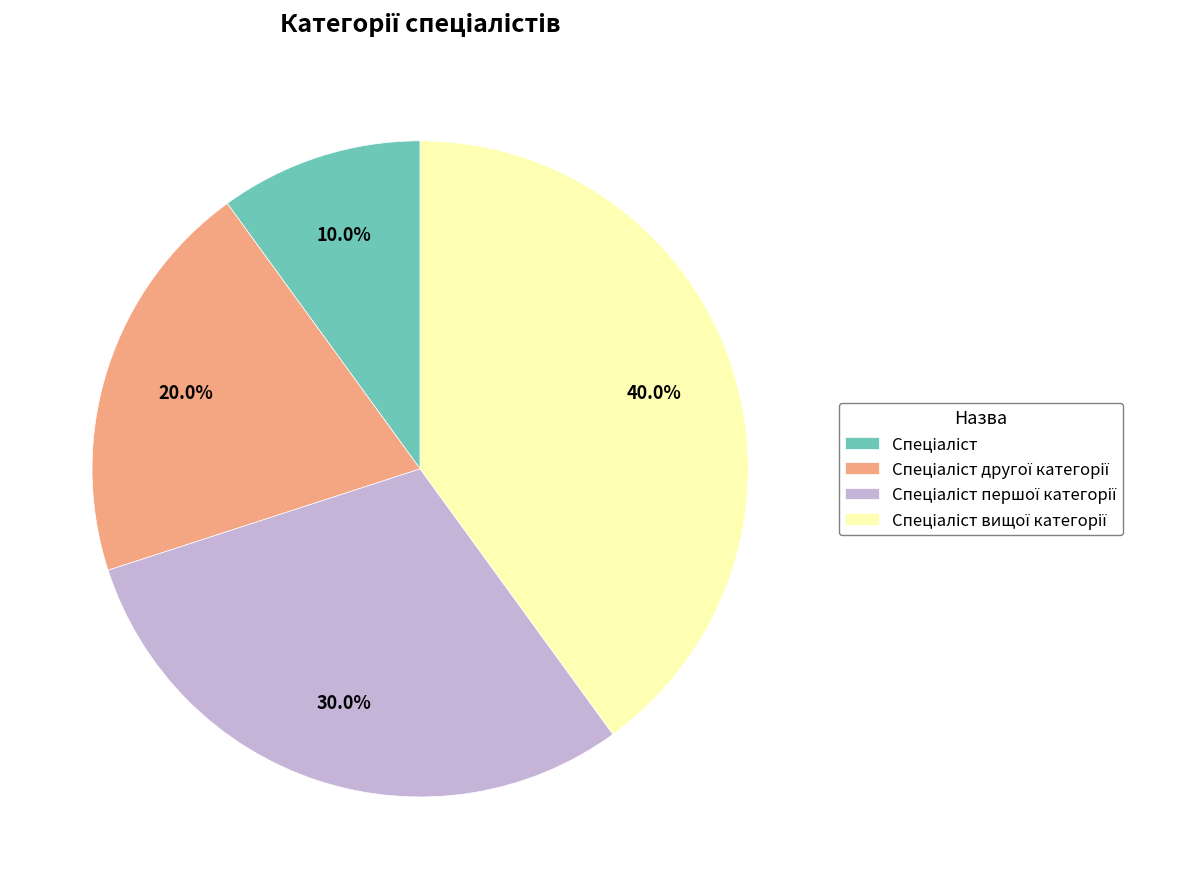

To the nearest percent, what is the average slice percentage?

25%